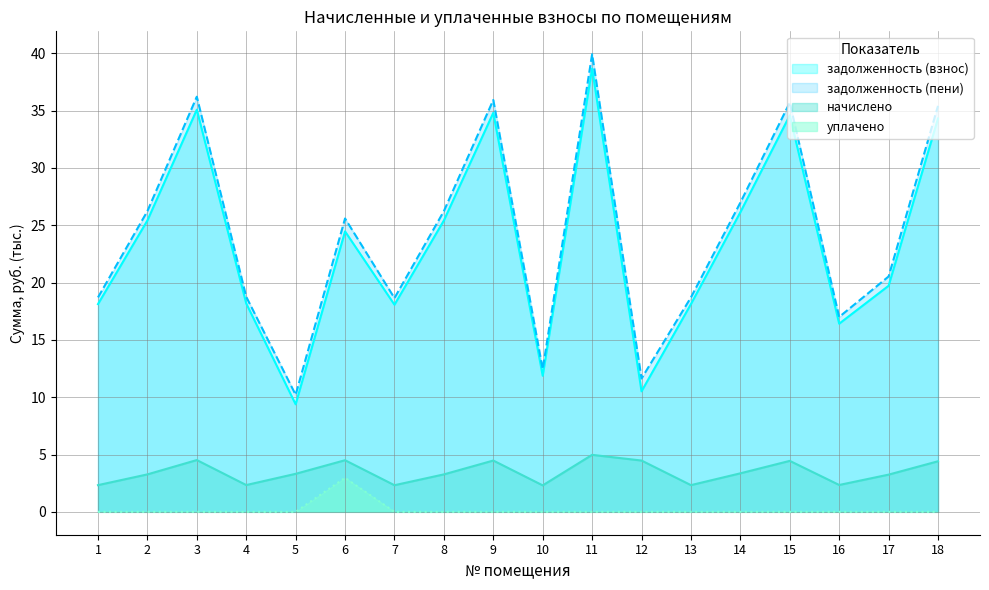

Between 15 and 16, which series saw the biggest shift?

задолженность (пени)